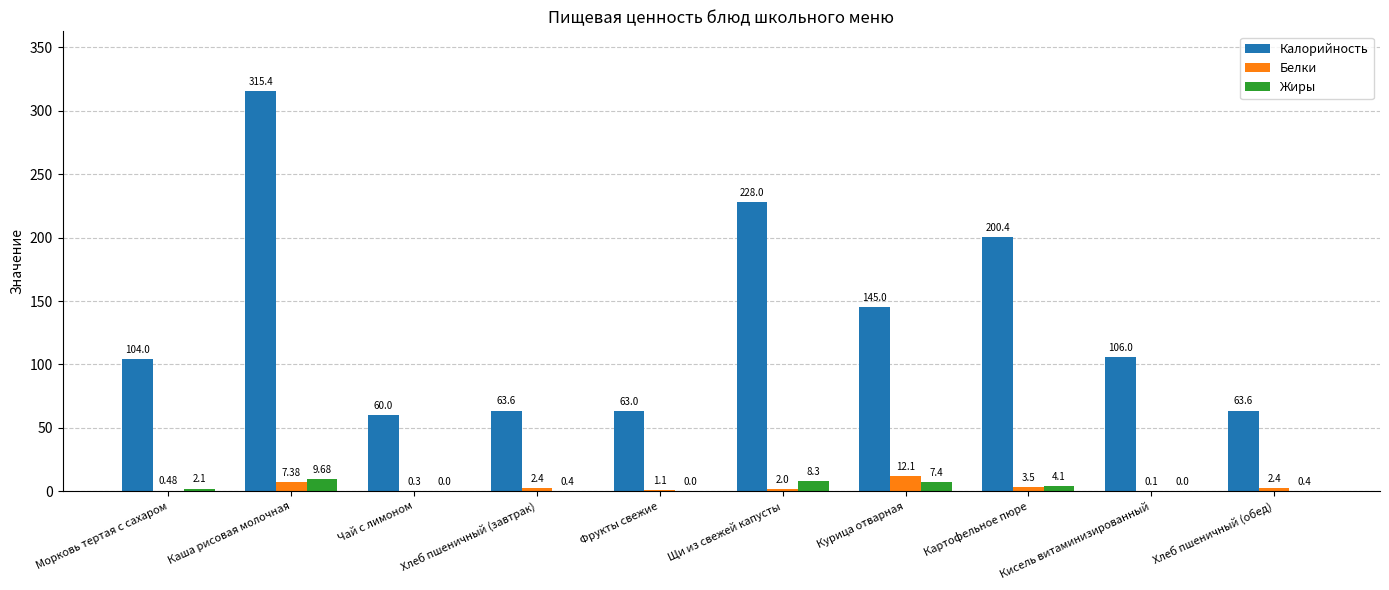

At which category is the sum across all series the highest?

Каша рисовая молочная